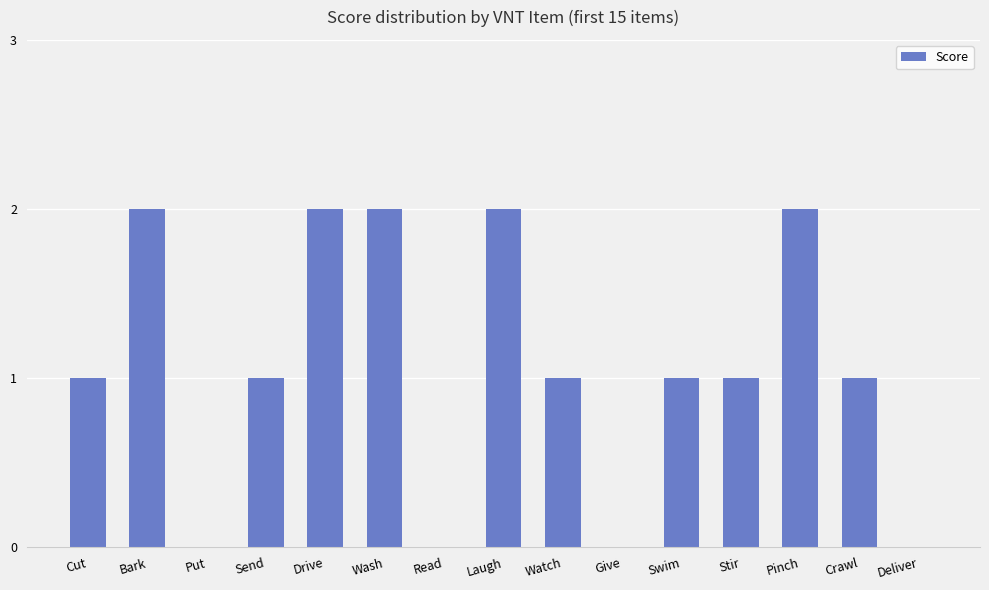

True or false: the data shows 1 at Drive.

False